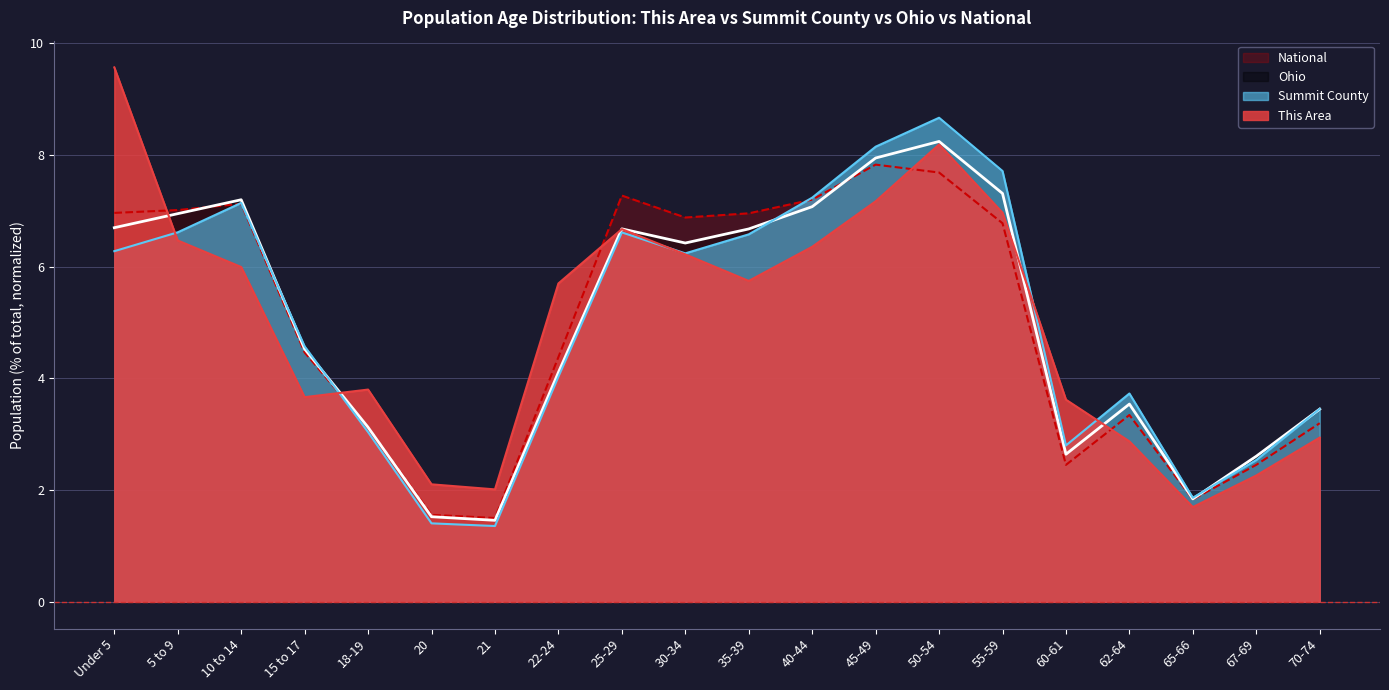

Which label corresponds to the smallest value in the chart?

21